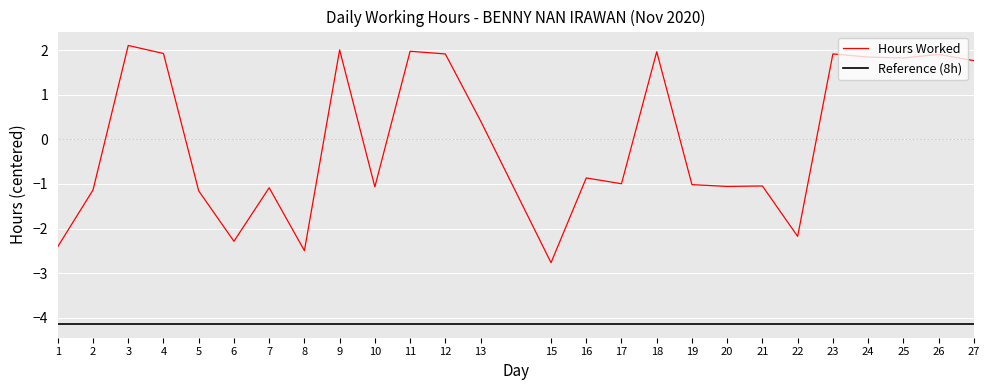

Where does the Hours Worked series first go above 0?

3